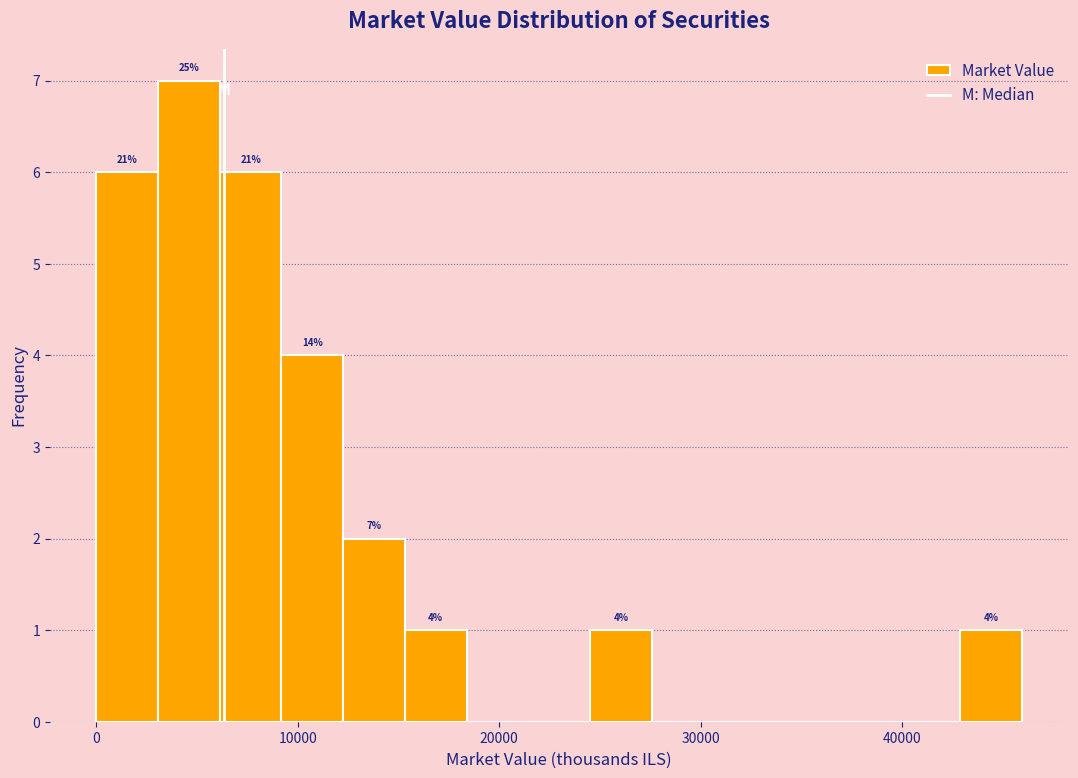

Around what value on the x-axis is the tallest bar? Give the approximate position of its centre, as read against the axis.

5000